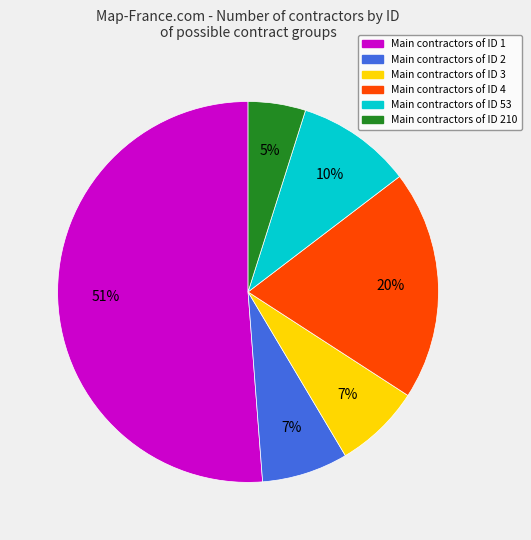

Is it true that Main contractors of ID 210 is 5% of the pie?

True